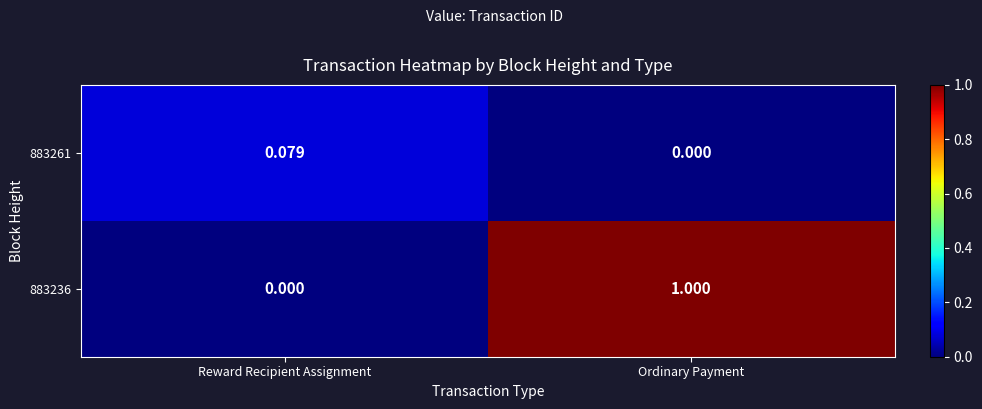

Is the value of 883236 at Ordinary Payment greater than the value of 883261 at Ordinary Payment?

Yes